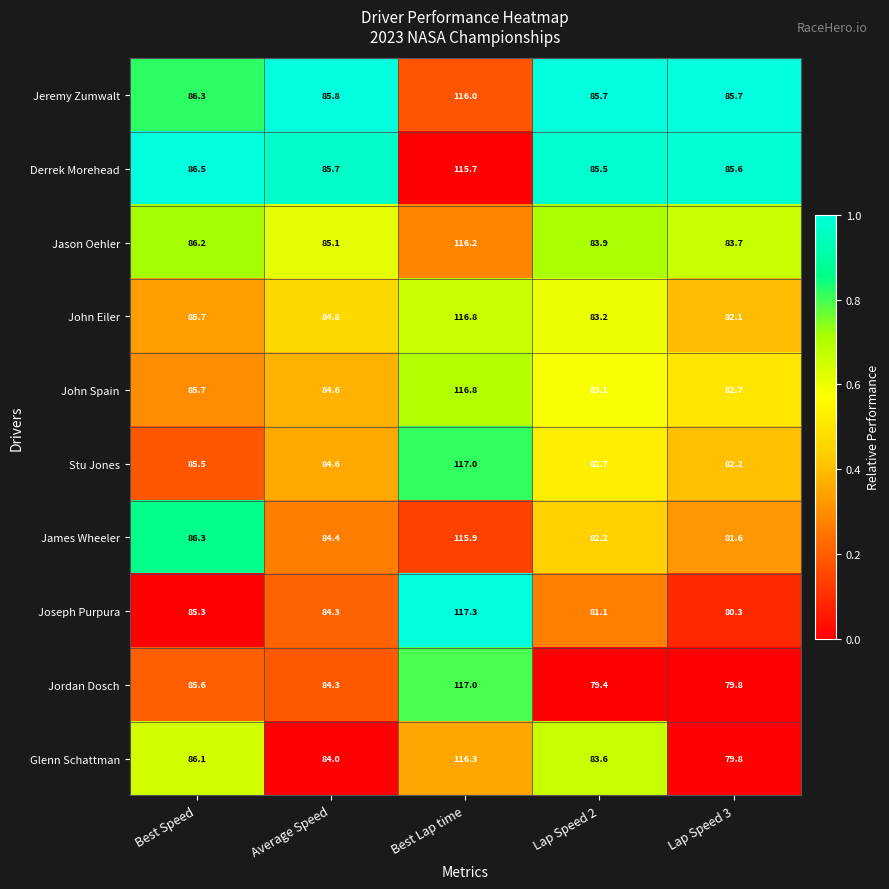

What is the sum of the Jordan Dosch values at Lap Speed 3 and Lap Speed 2?

159.2